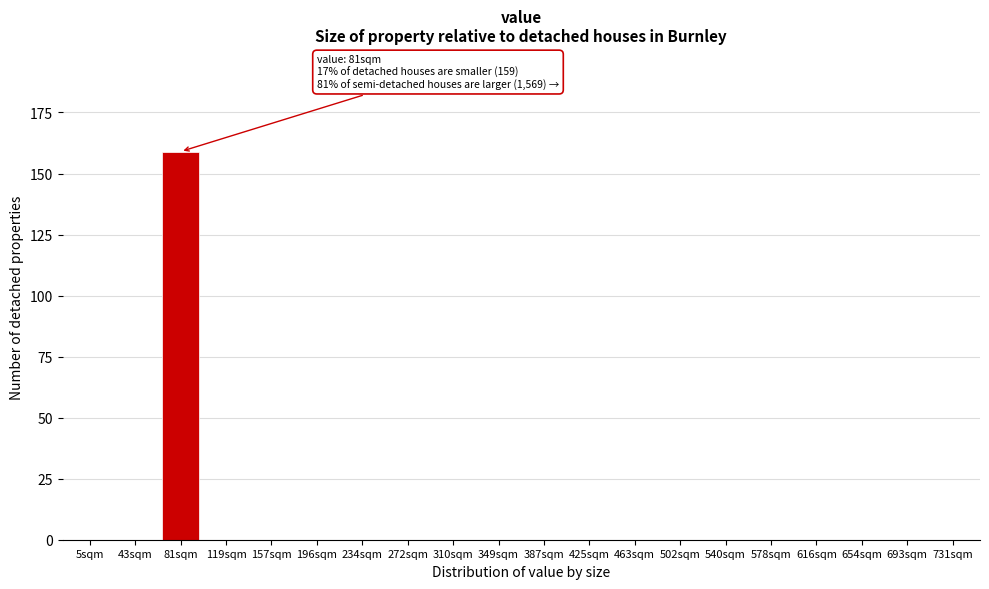

Reading right to left, extract all data points from this chart.

731sqm=0	693sqm=0	654sqm=0	616sqm=0	578sqm=0	540sqm=0	502sqm=0	463sqm=0	425sqm=0	387sqm=0	349sqm=0	310sqm=0	272sqm=0	234sqm=0	196sqm=0	157sqm=0	119sqm=0	81sqm=159	43sqm=0	5sqm=0